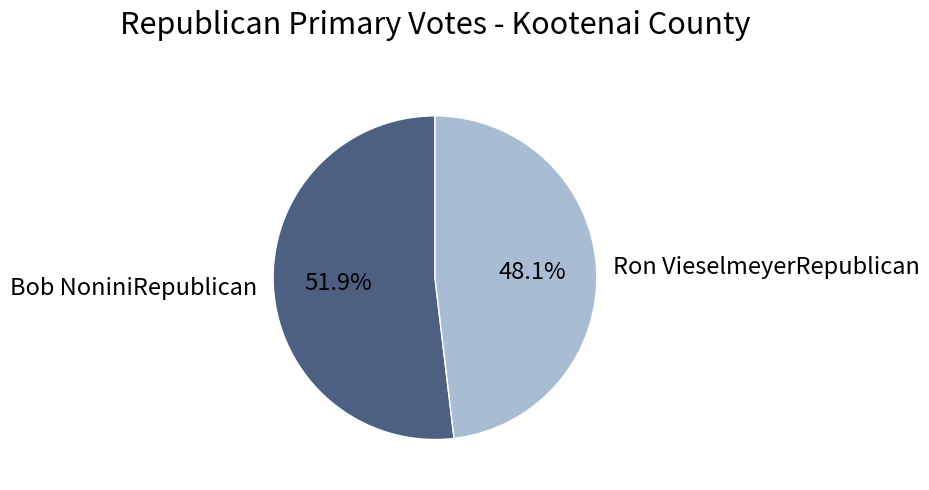

Between Bob NoniniRepublican and Ron VieselmeyerRepublican, which is larger?

Bob NoniniRepublican